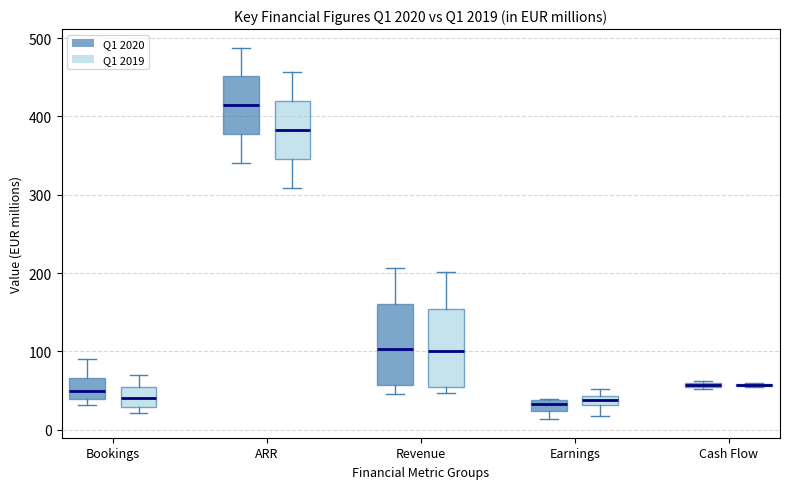

Where is the upper edge of the box for Bookings (Q1 2020) on the y-axis? The values are not printed on the chart, so give them approximately, as read against the axis.

70